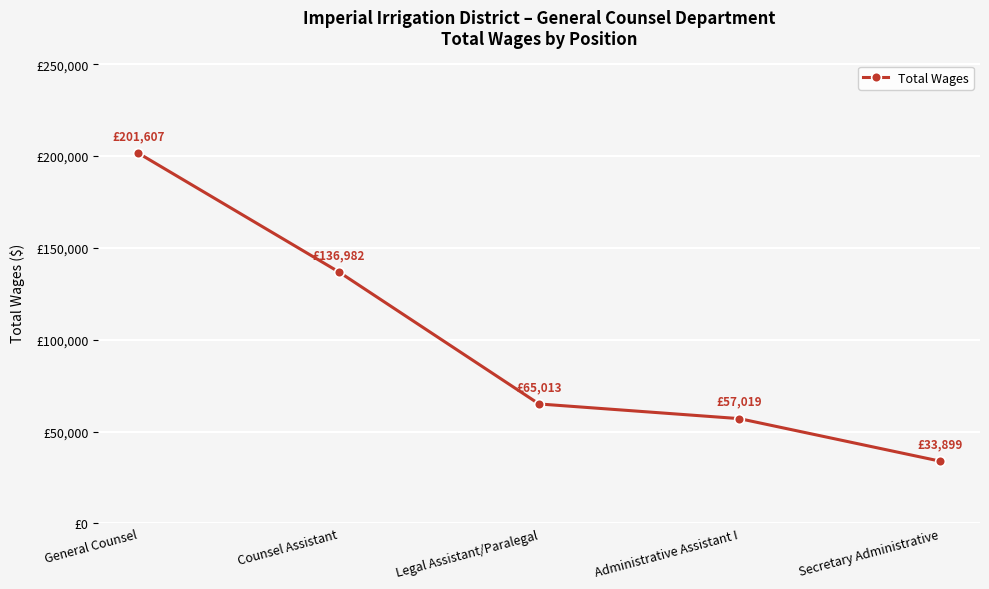

Reading right to left, transcribe all the data shown in this chart.

Secretary Administrative=33899.1	Administrative Assistant I=57019.2	Legal Assistant/Paralegal=65013.4	Counsel Assistant=136981.6	General Counsel=201606.6